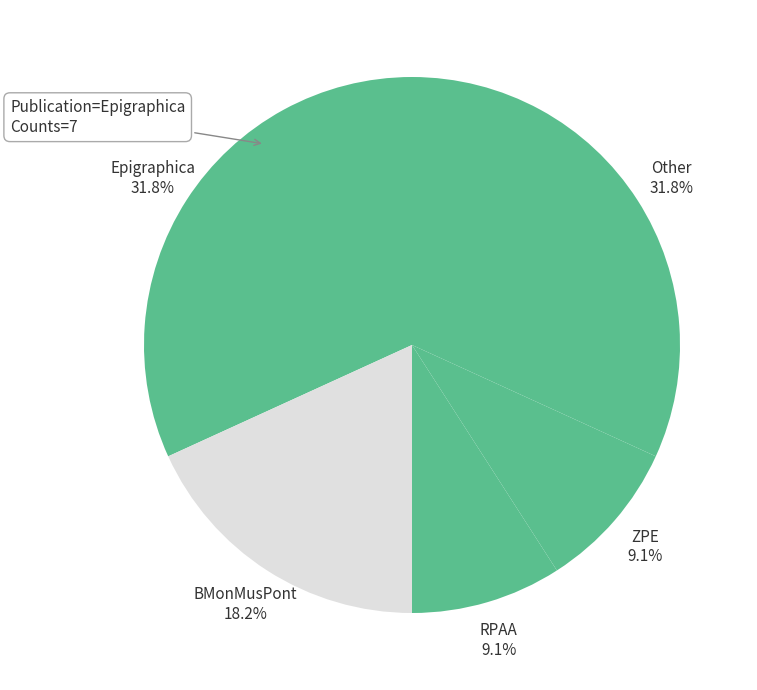

How many segments does this pie chart have?

5